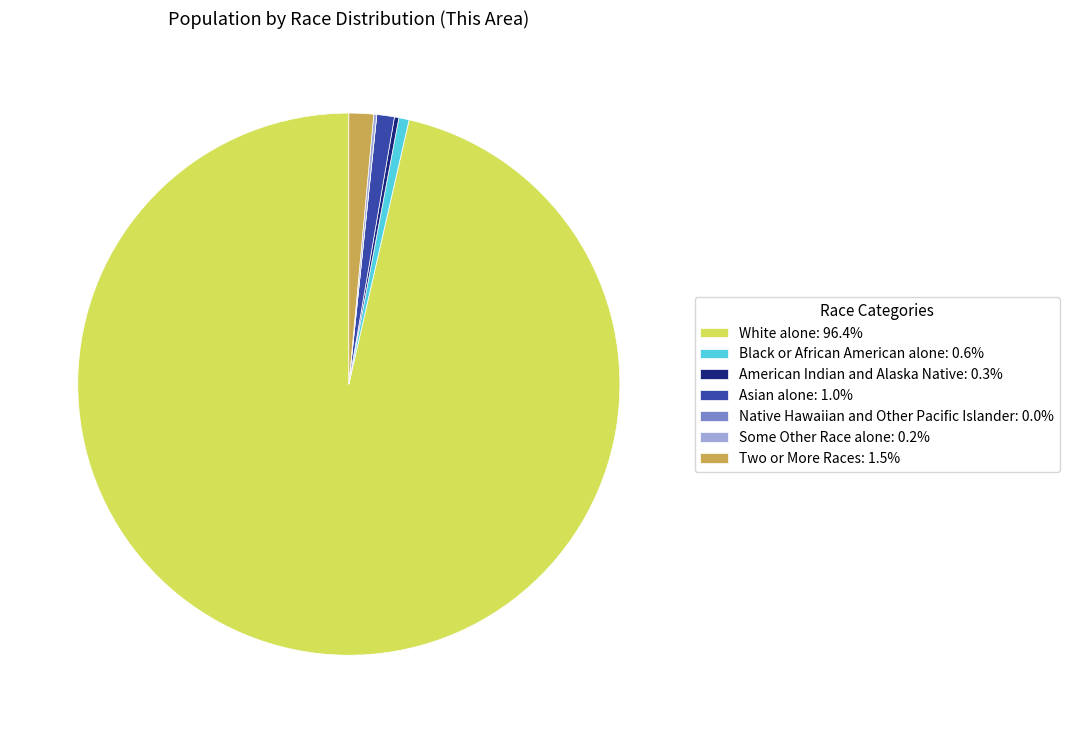

Is there a majority slice in this chart?

Yes